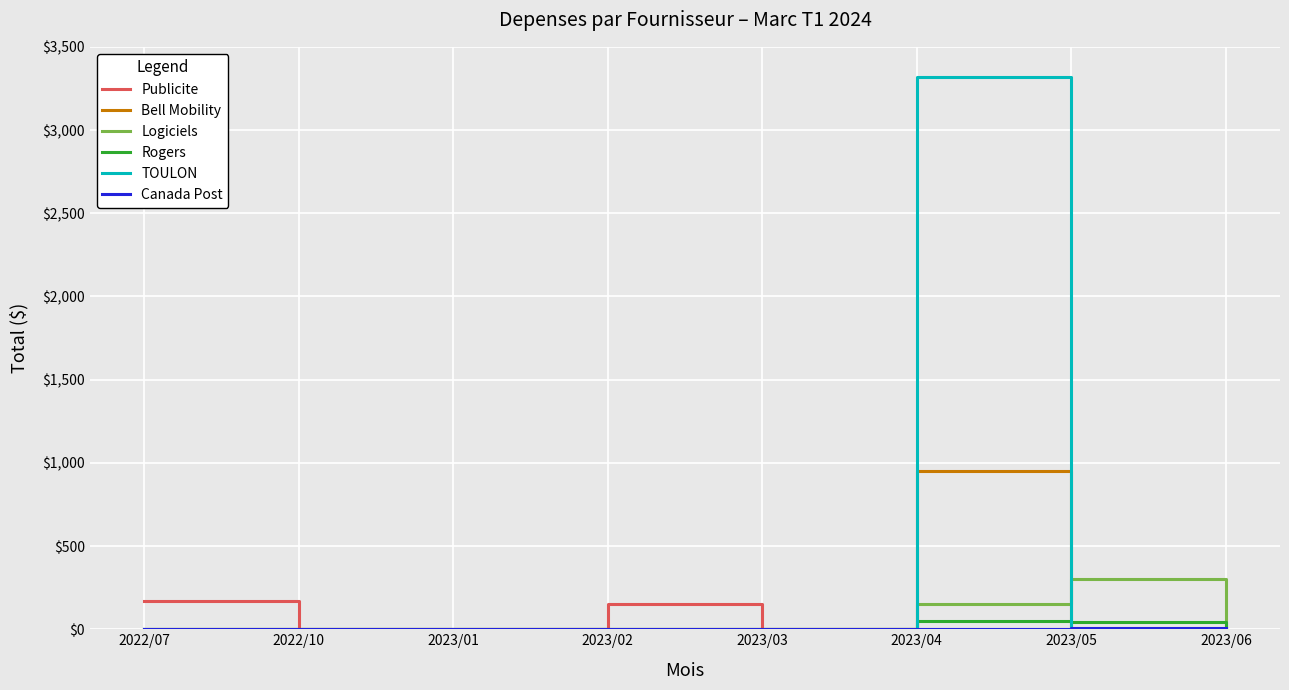

How many distinct data groups are displayed?

6